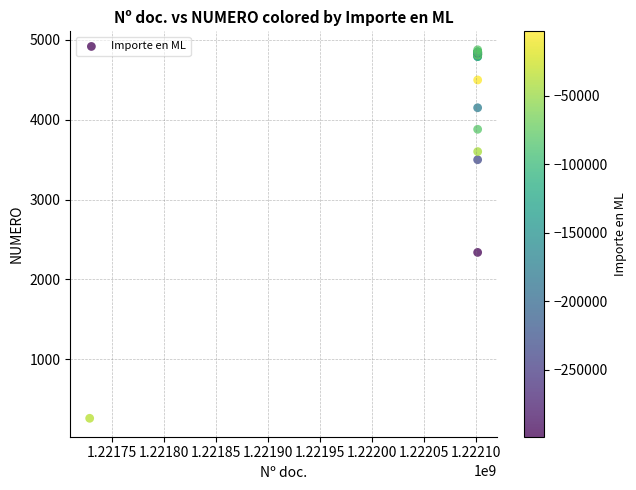

What Y value in the scatter plot is closest to 2568?

2338